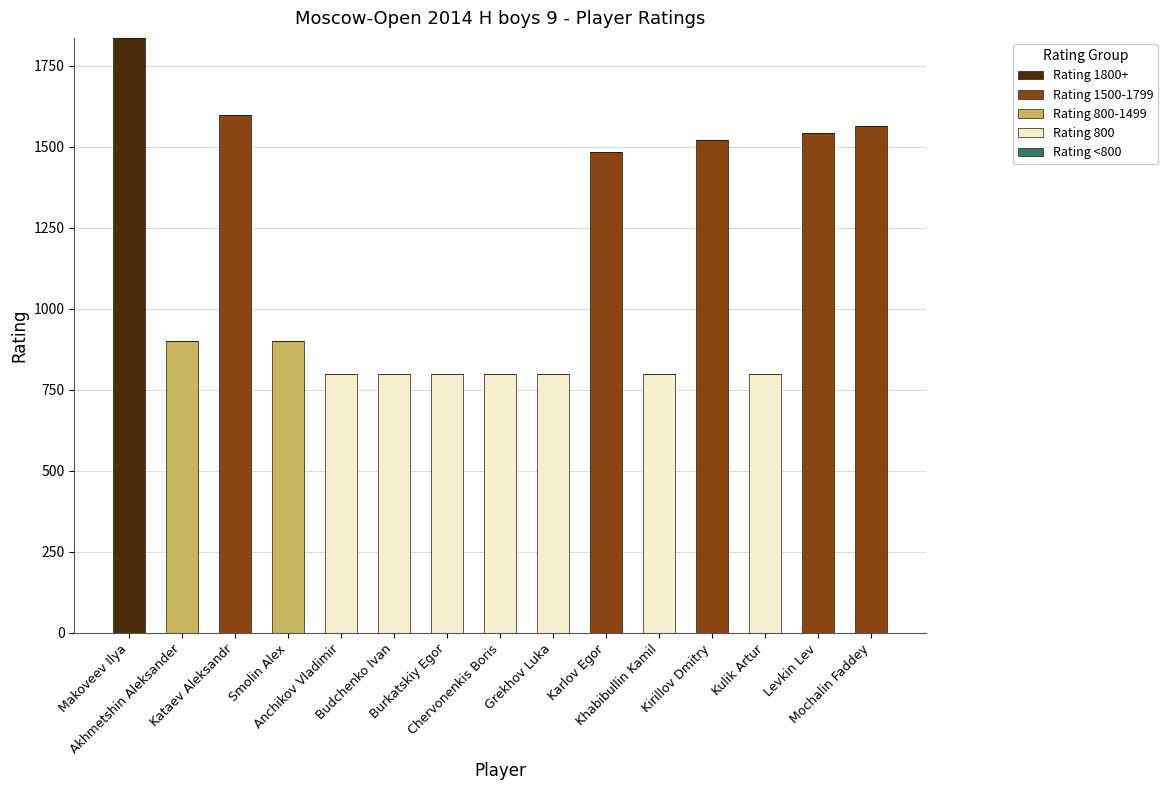

Are the bars horizontal?

No